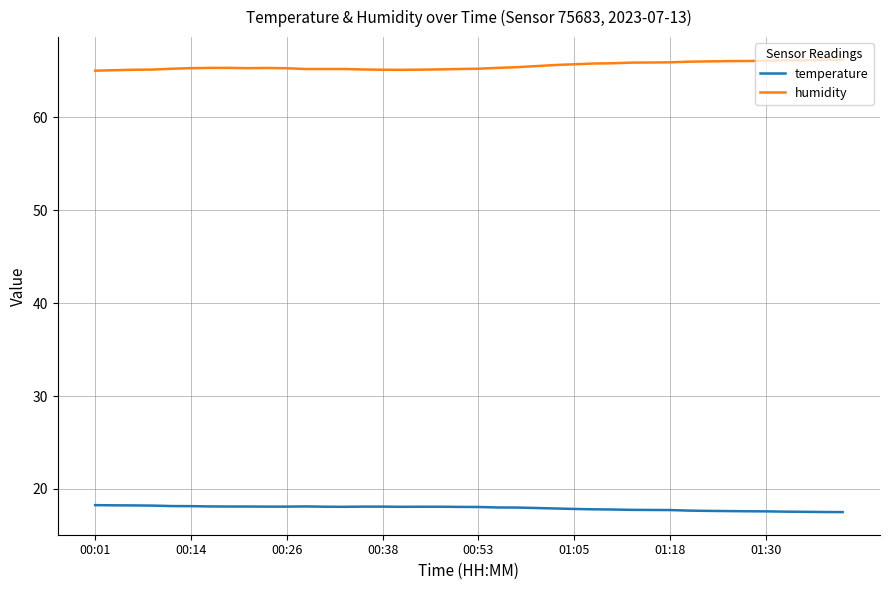

True or false: humidity and temperature cross at least once.

False